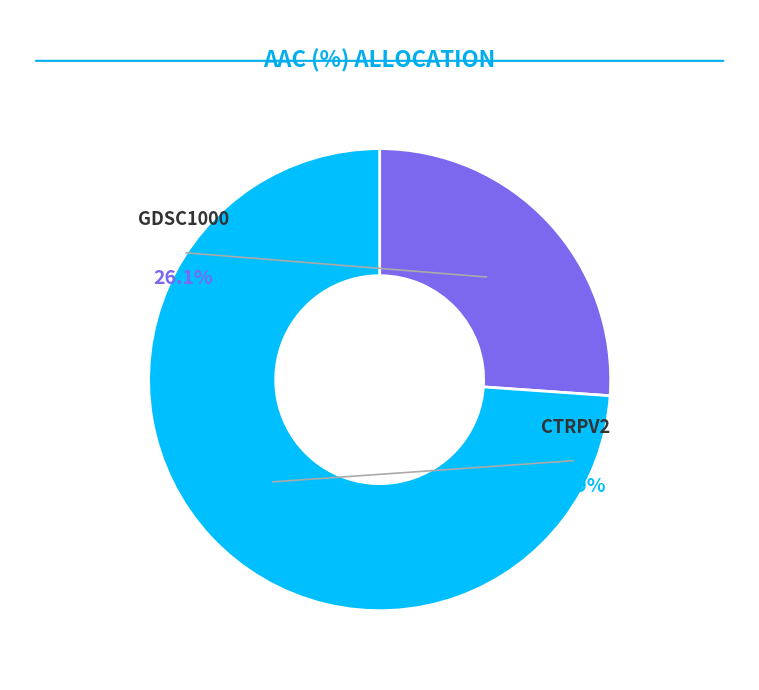

Is there any slice that represents more than half of the pie?

Yes